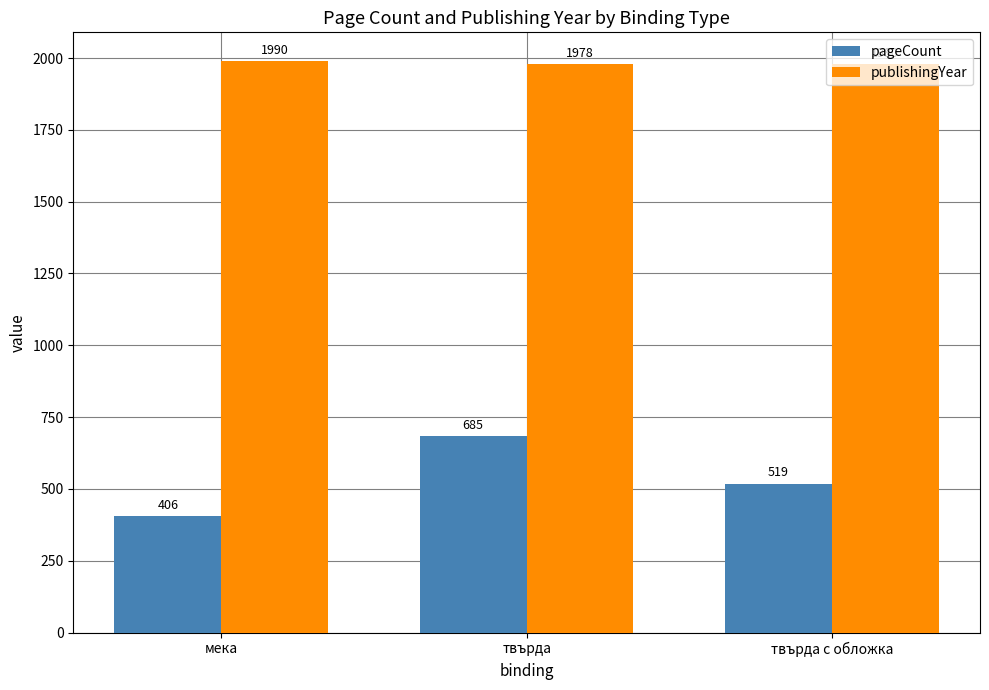

Between твърда and твърда с обложка, which series saw the biggest shift?

pageCount